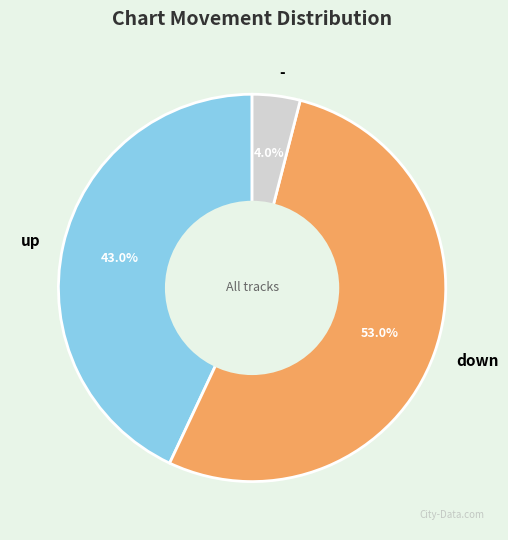

What percentage is the up slice, to the nearest percent?

43%